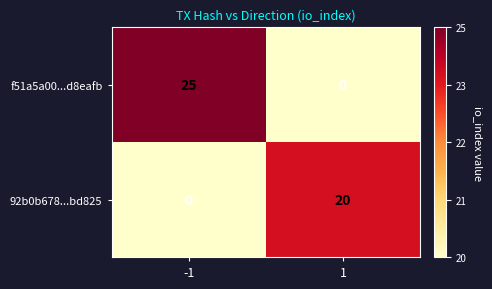

Which series changed the most between -1 and 1?

f51a5a00...d8eafb